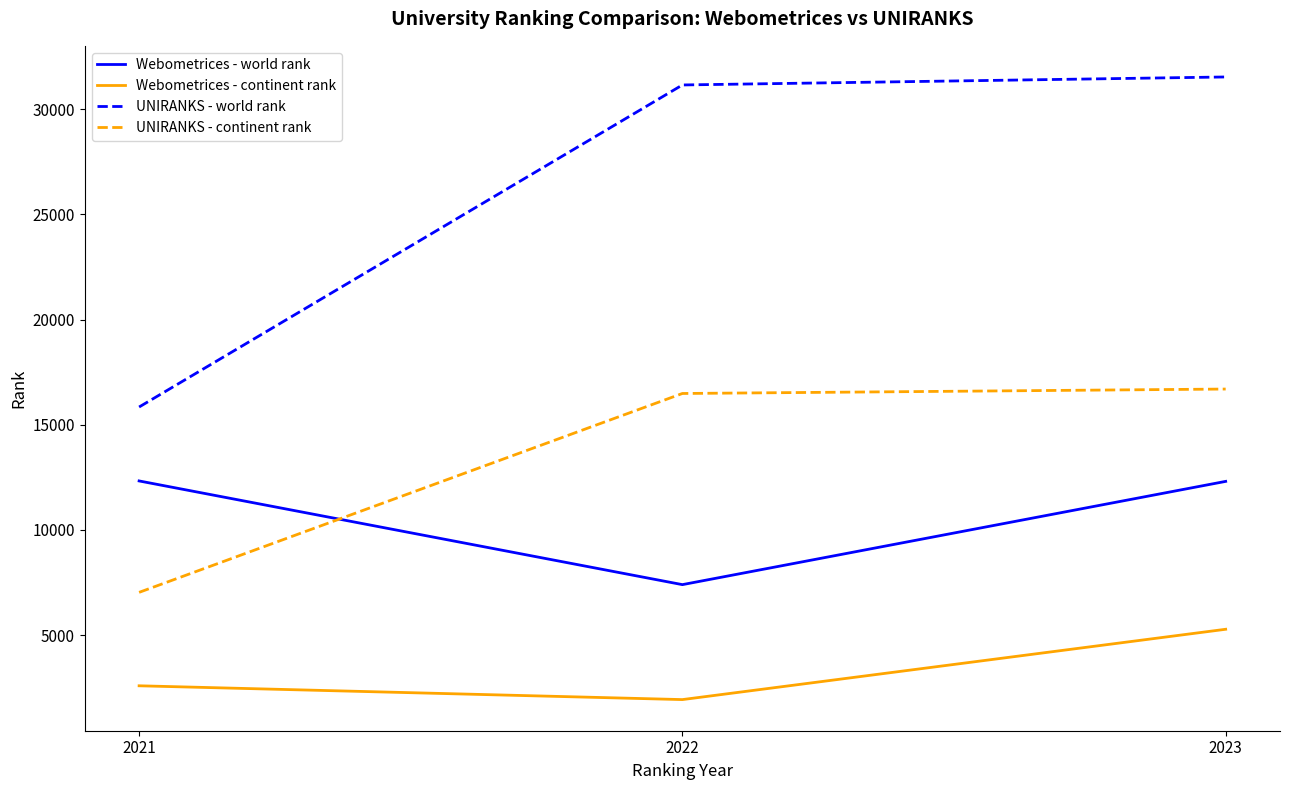

What is the approximate value of Webometrices - continent rank at 2021?

2596